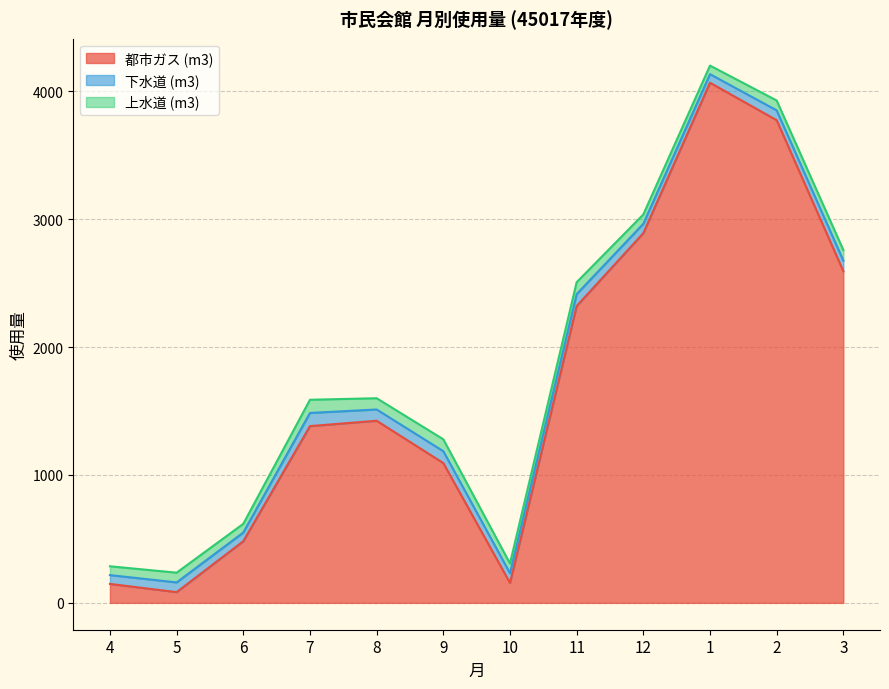

True or false: 上水道 (m3) has more than 2 points higher than both neighbors.

True